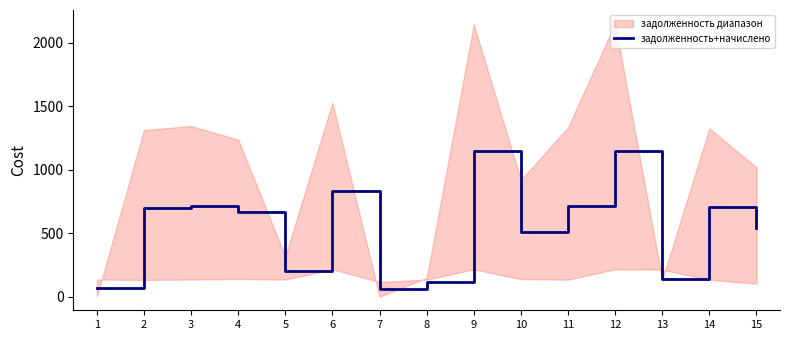

Where is the data nearest to the value 602?

15